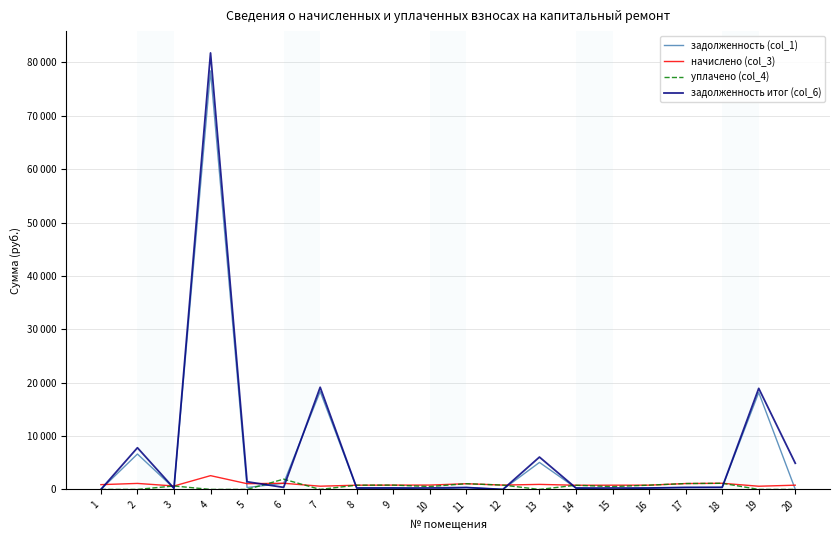

How many interior local valleys does the задолженность (col_1) series have?

6